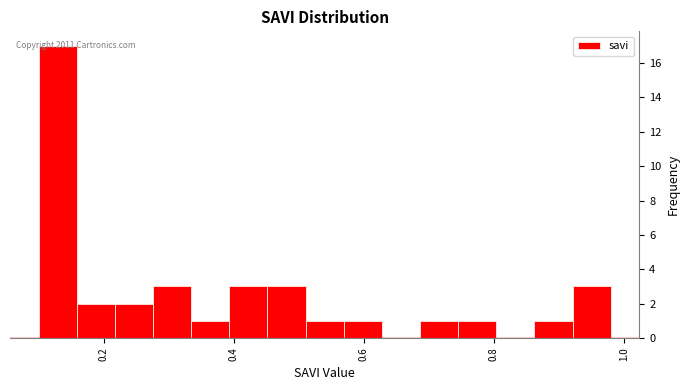

Around what value on the x-axis is the tallest bar? Give the approximate position of its centre, as read against the axis.

0.12